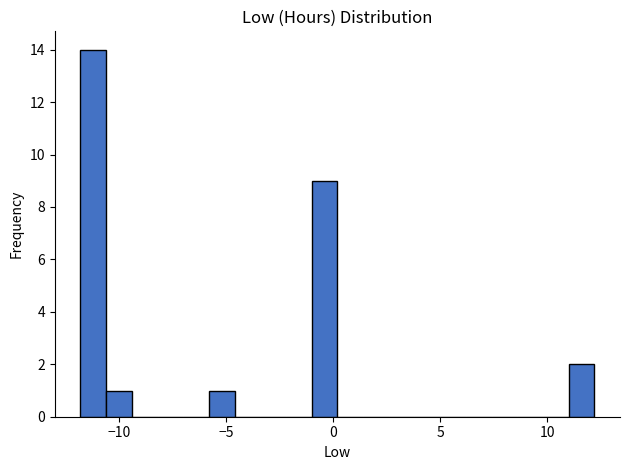

Read against the x-axis, roughly where is the centre of the tallest bar?

-11.0